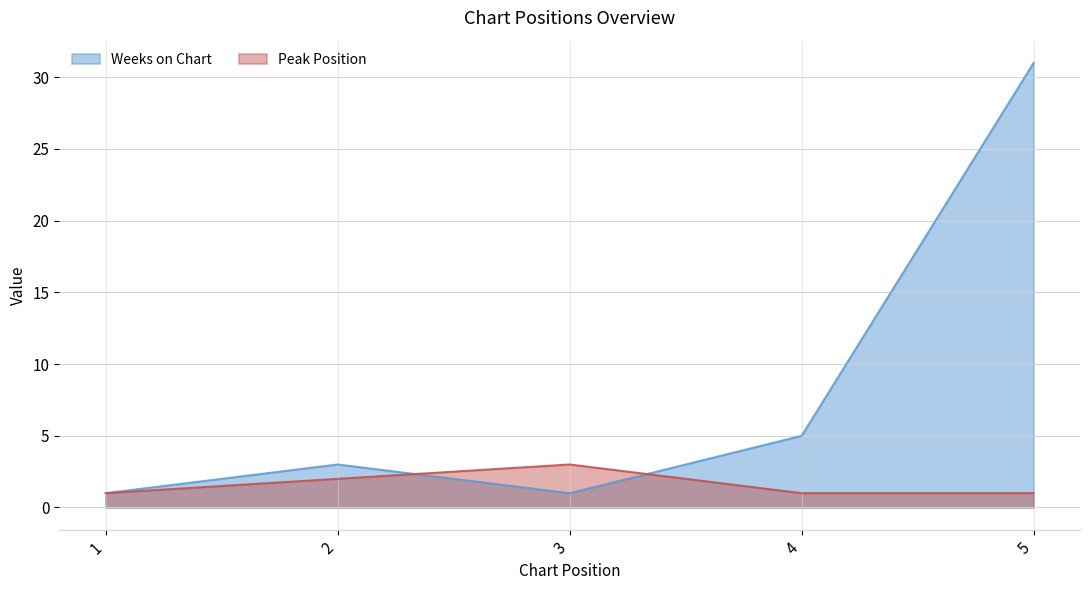

The Peak Position series shows 1 at 5. True or false?

False